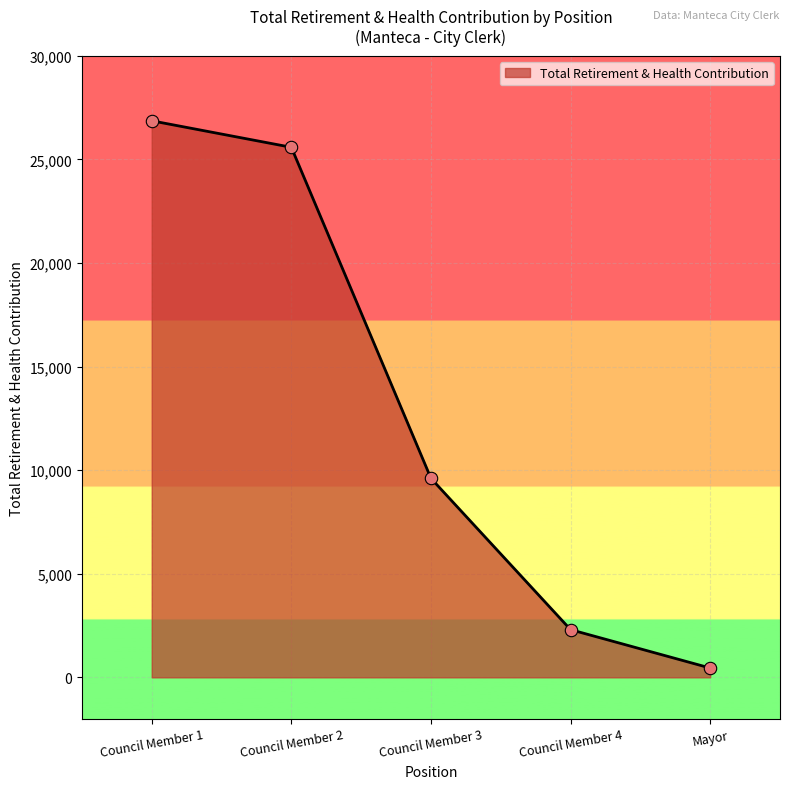

What is the change in value from Council Member 1 to Council Member 2?

-1279